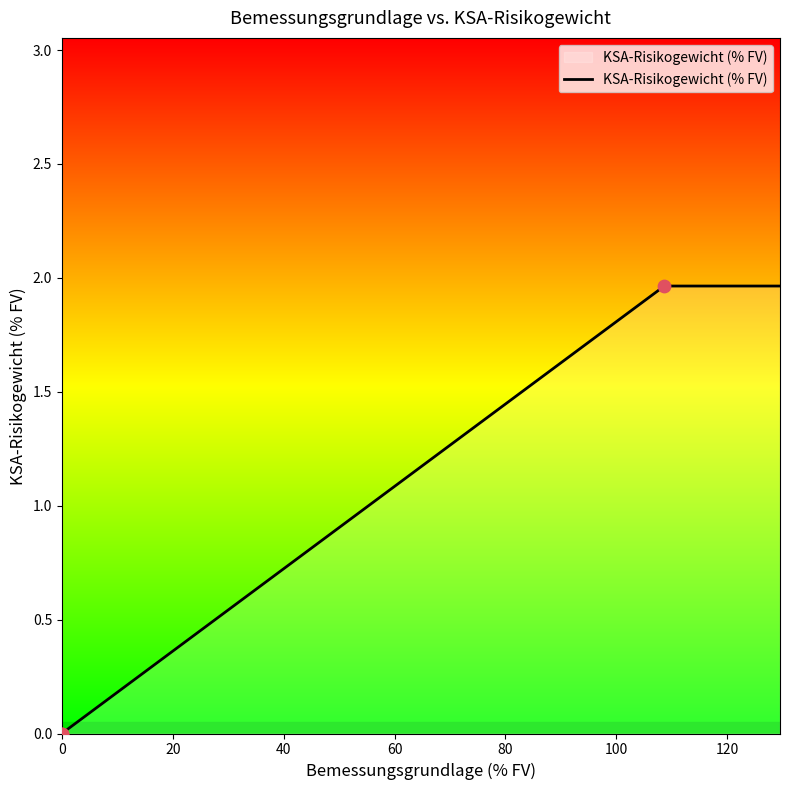

Between 0.0 and 108.649449963836, which is larger?

108.649449963836